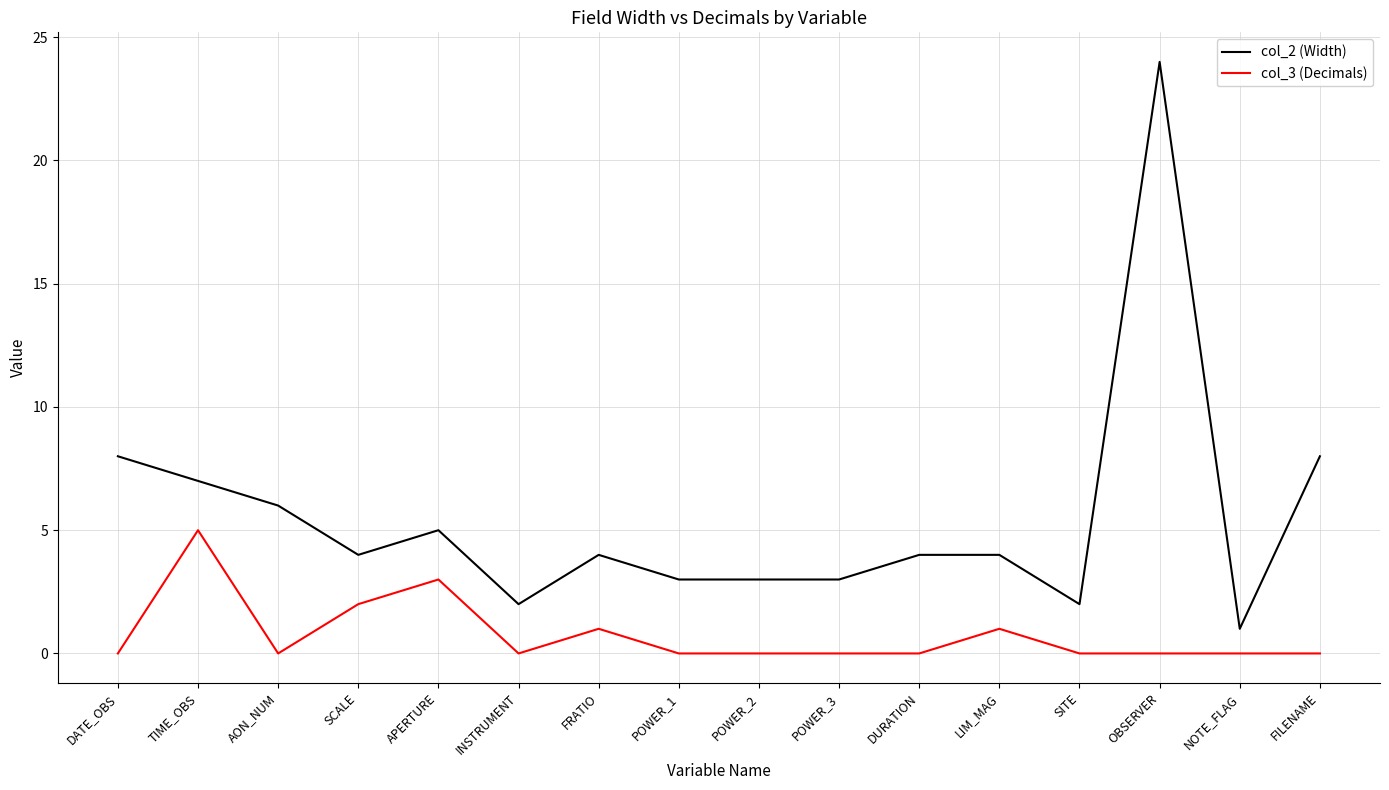

True or false: col_2 (Width) and col_3 (Decimals) cross at least once.

False